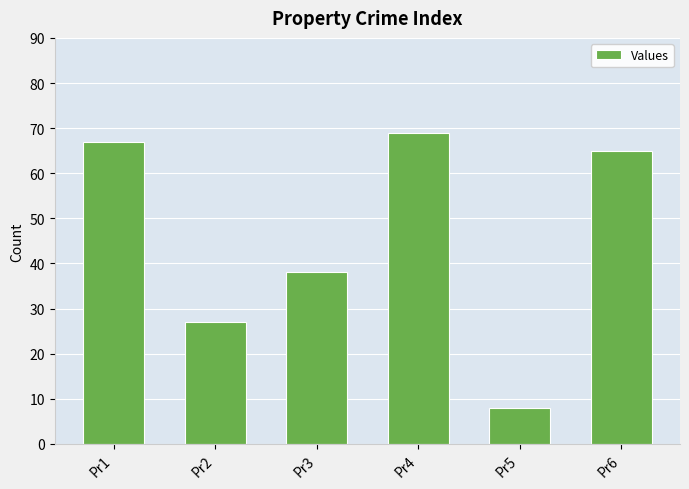

What is the difference between the second highest and second lowest values?

40